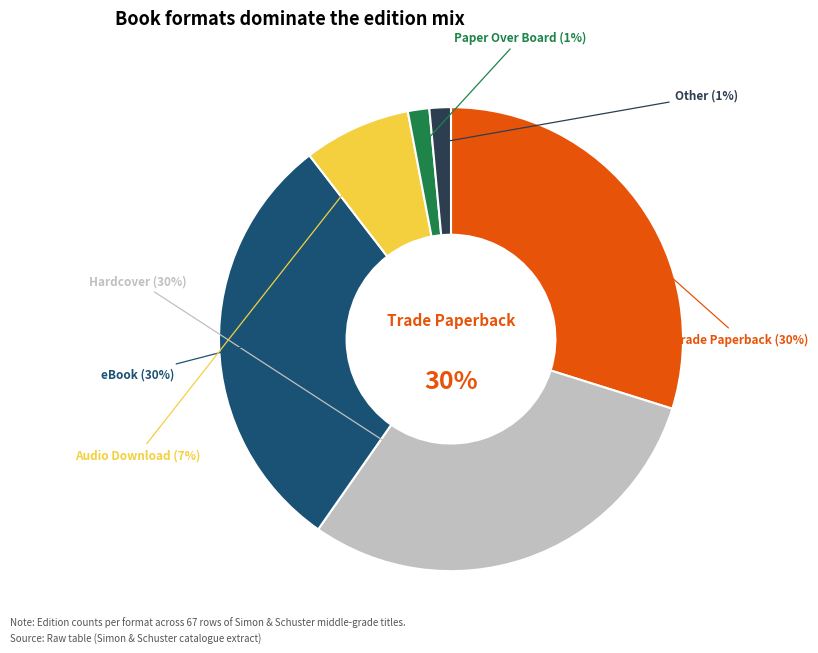

True or false: eBook accounts for 30% of the total.

True